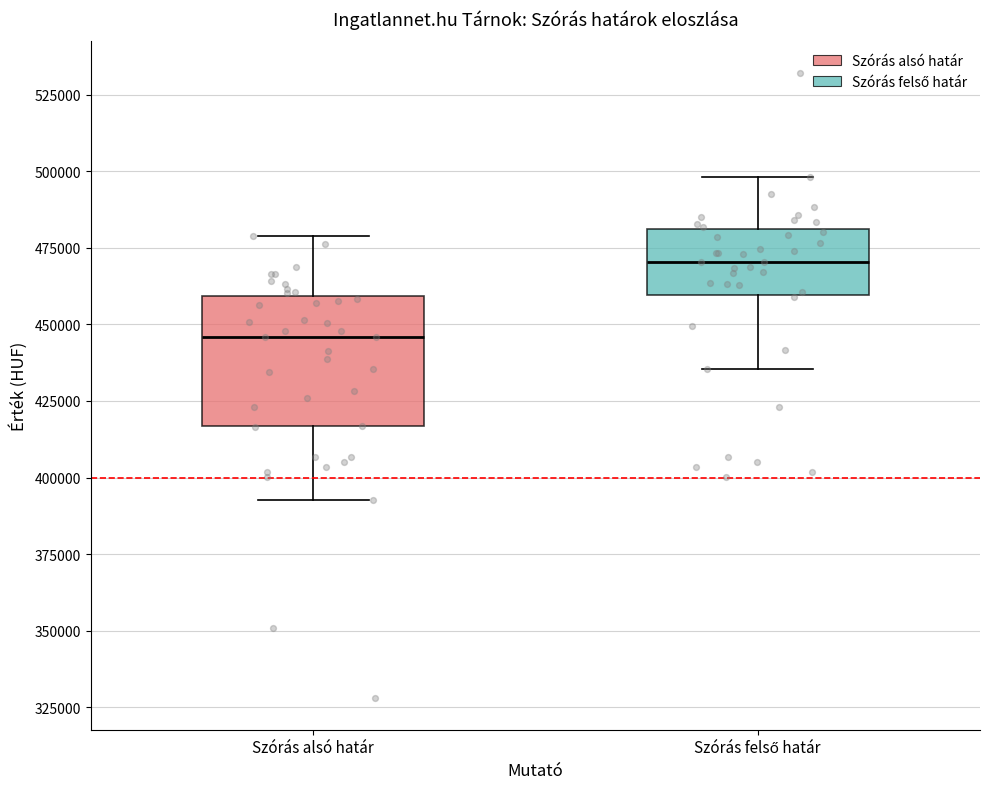

Reading left to right, read every box against the y-axis: the position of its median line, the range the box covers, and the ends of its whiskers. The values are not printed on the chart, so give them approximately, as read against the axis.

Szórás alsó határ: median 445000, box 415000 to 460000, whiskers 395000 to 480000
Szórás felső határ: median 470000, box 460000 to 480000, whiskers 435000 to 500000